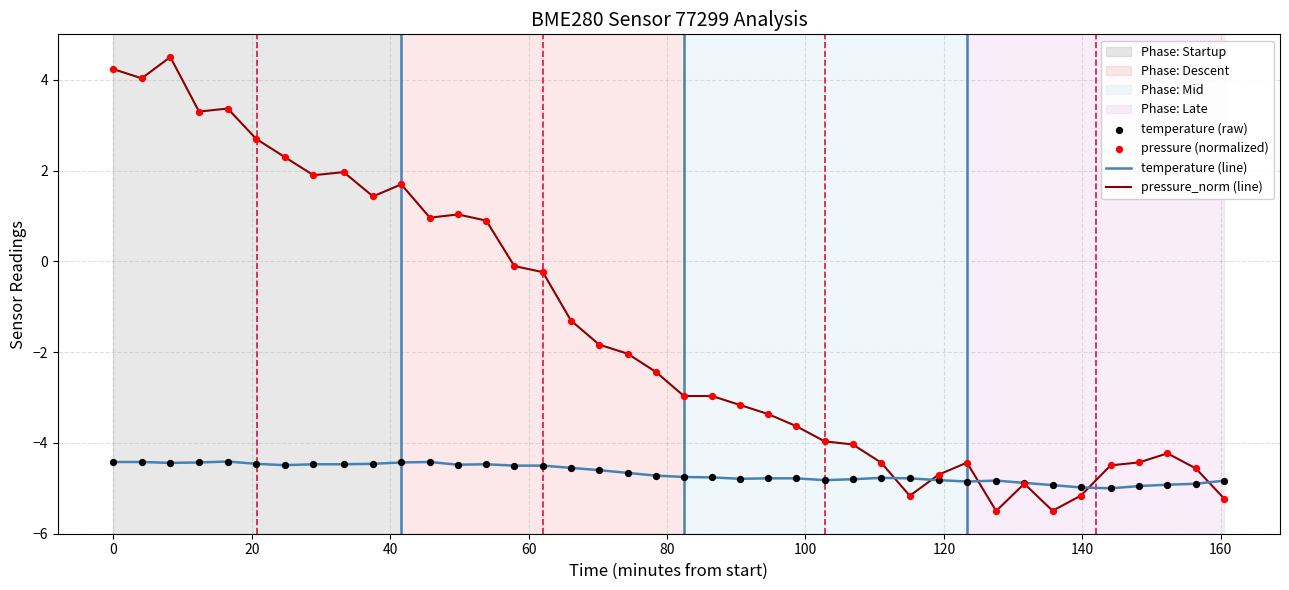

Which series has the widest spread of values?

pressure_norm (line)